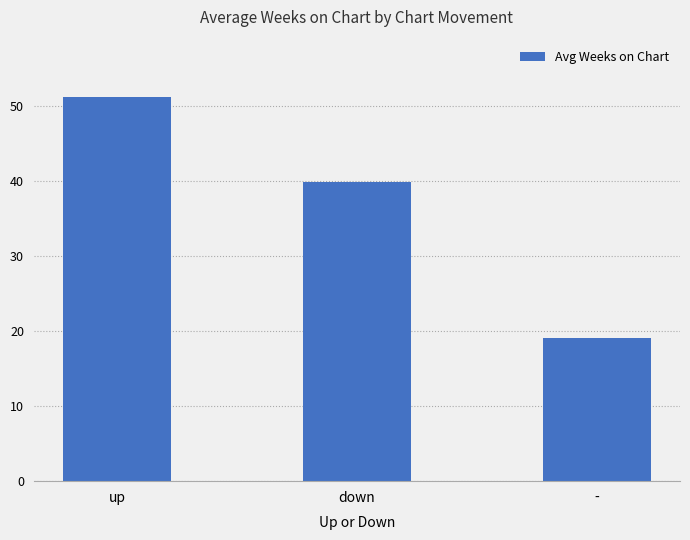

The value at down is 25.5. True or false?

False